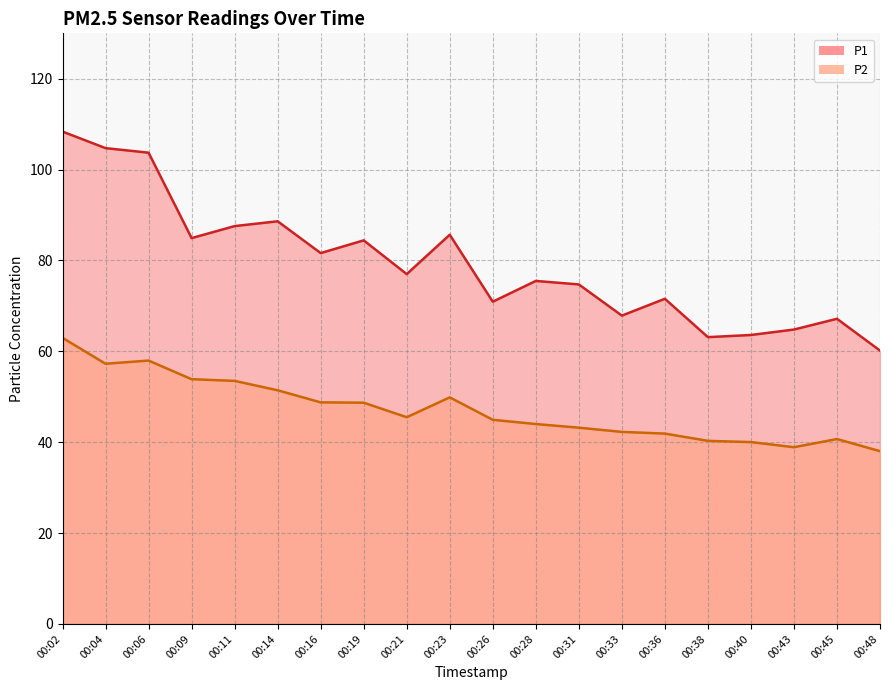

What is the total value across all series at 00:36?

113.5